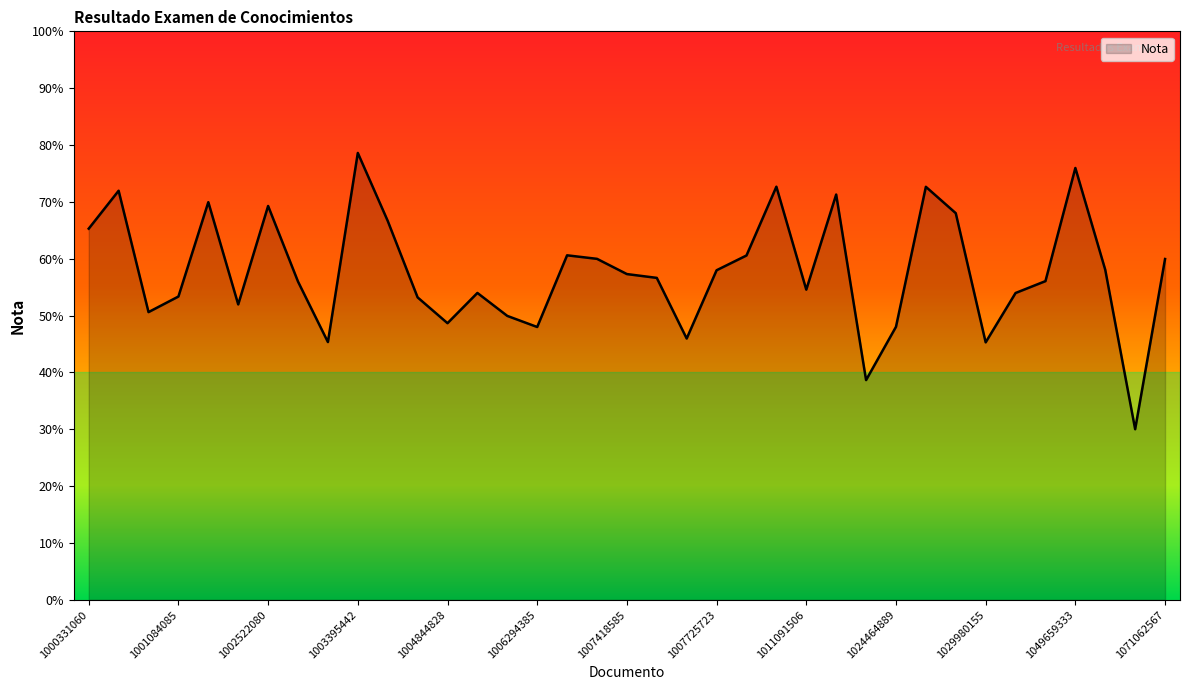

What is the maximum value shown in the chart?

78.6